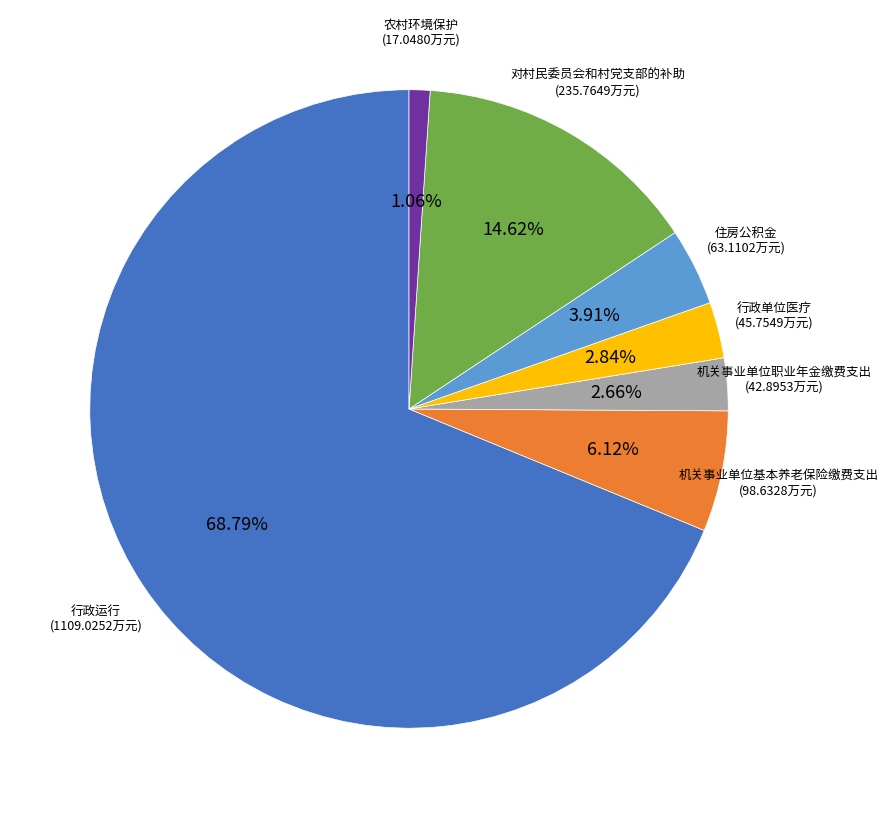

Is there any slice that represents more than half of the pie?

Yes